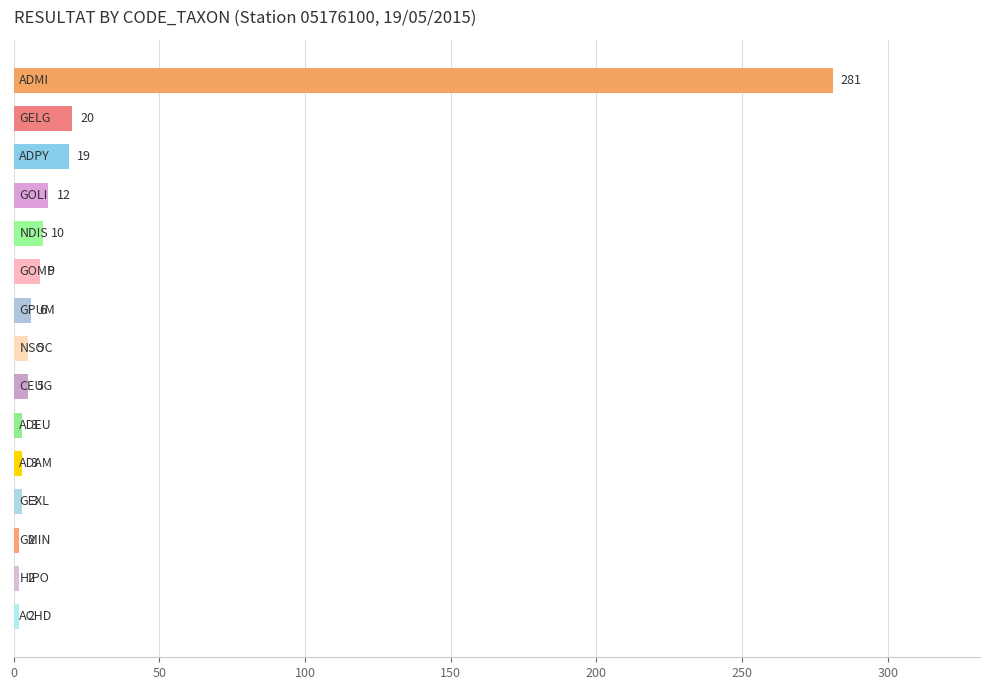

Reading top to bottom, what are all the values shown in this chart?

281	20	19	12	10	9	6	5	5	3	3	3	2	2	2